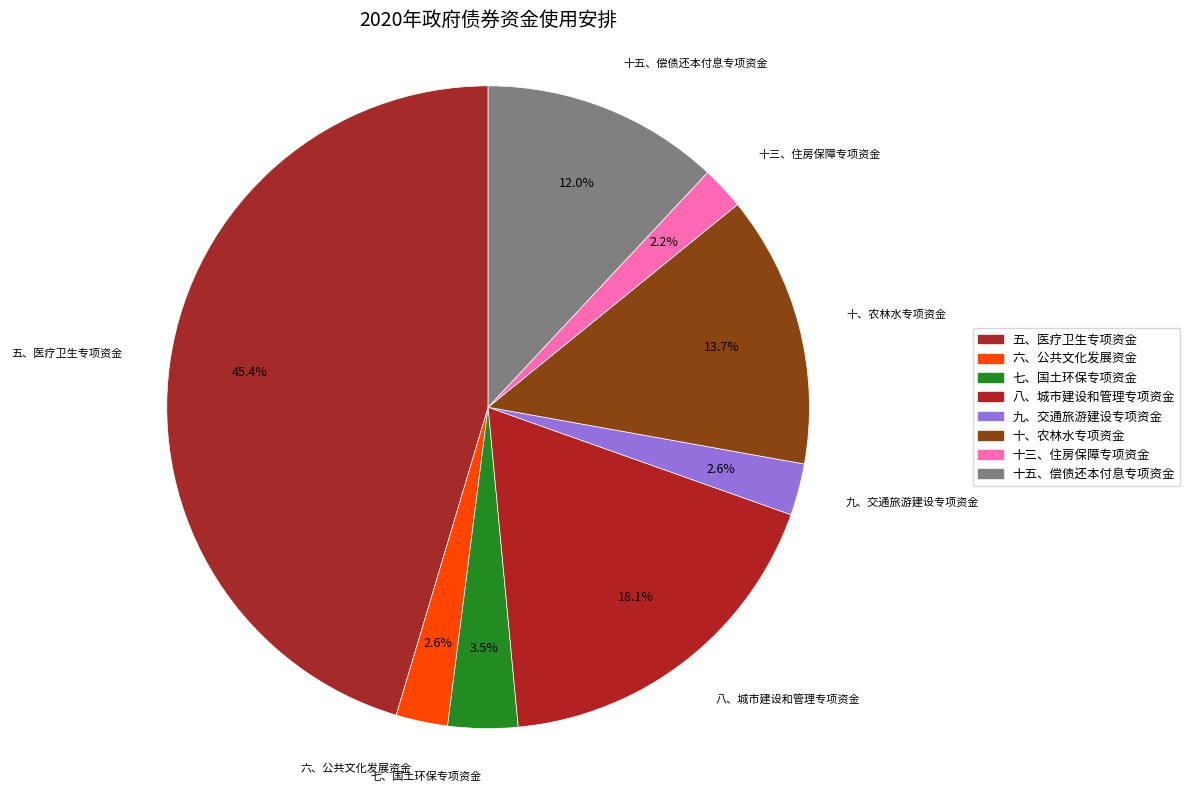

What is the smallest slice in the pie chart?

十三、住房保障专项资金